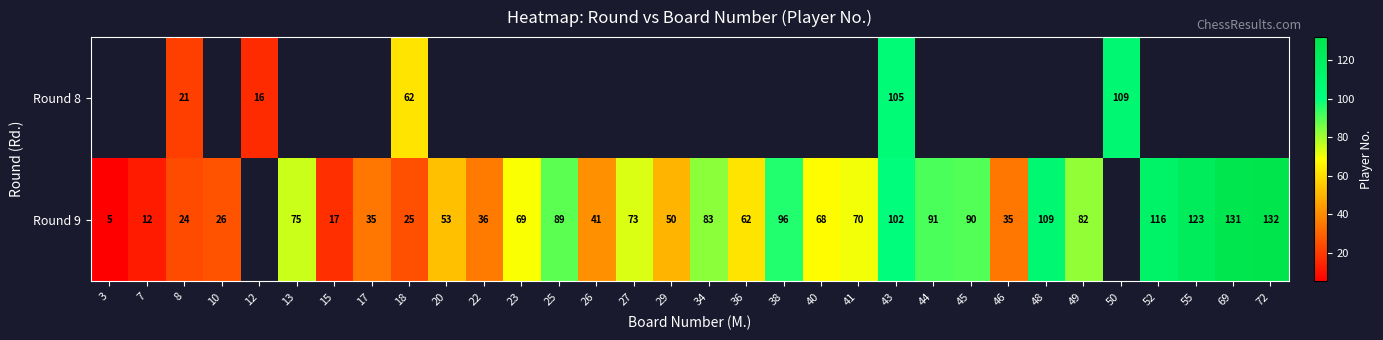

Is the value of Round 9 at 46 greater than the value of Round 8 at 8?

Yes